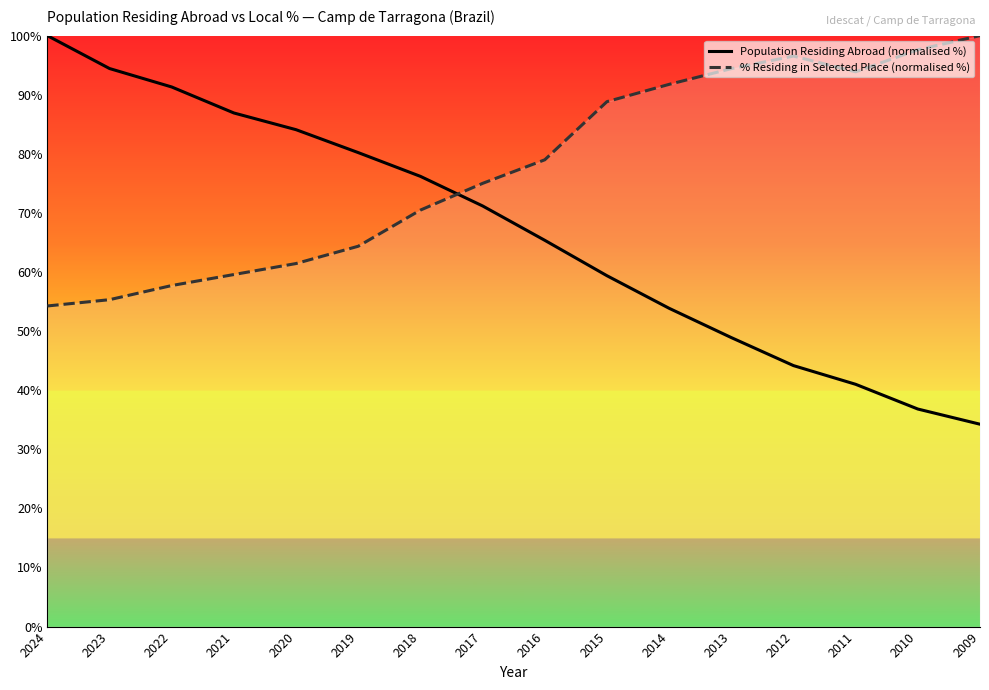

What is the sum of all Population Residing Abroad (normalised %) values?

1068.1